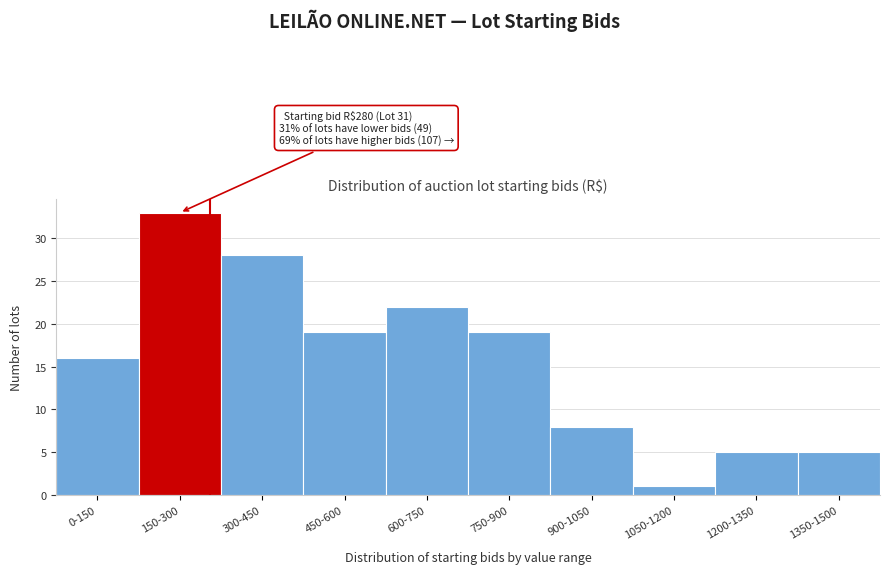

Reading right to left, extract all data points from this chart.

1350-1500=5	1200-1350=5	1050-1200=1	900-1050=8	750-900=19	600-750=22	450-600=19	300-450=28	150-300=33	0-150=16